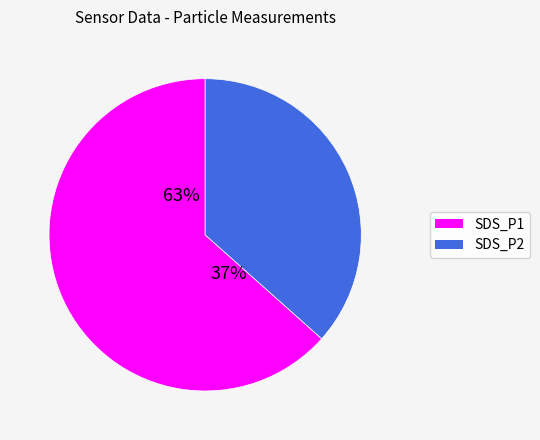

Between SDS_P2 and SDS_P1, which is larger?

SDS_P1